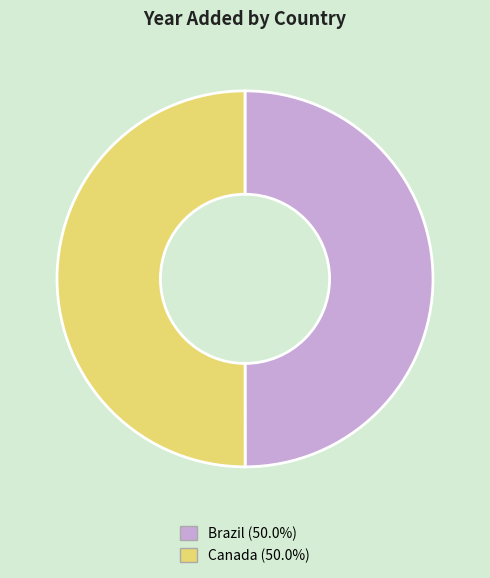

What is the ratio of the value at Brazil to the value at Canada?

1.0